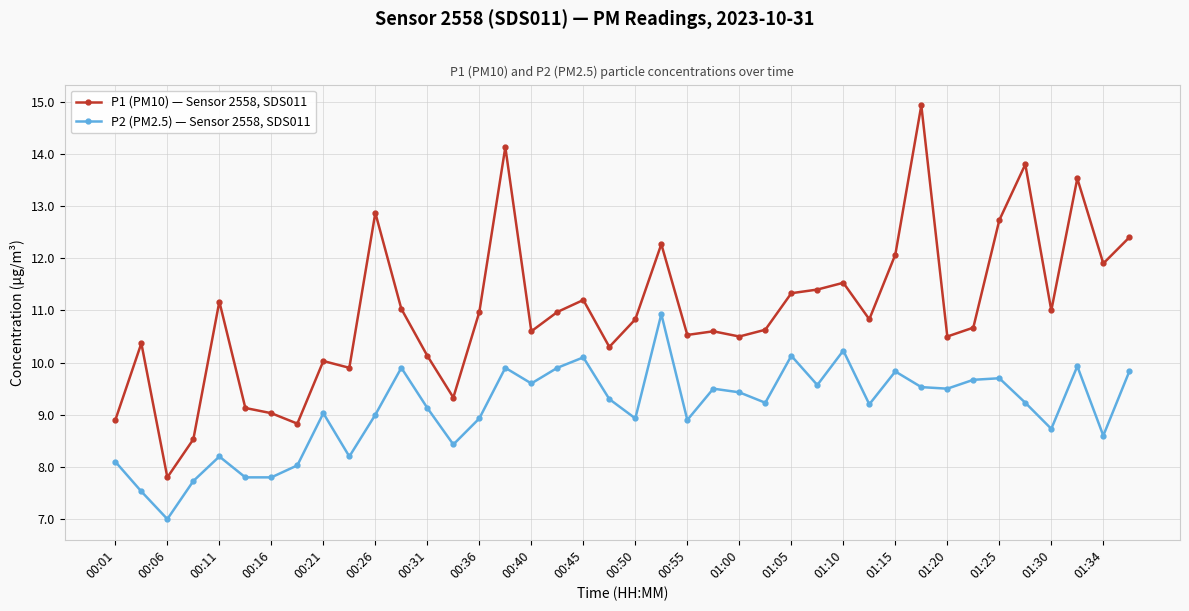

What is the difference between the maximum and minimum values in the P2 (PM2.5) — Sensor 2558, SDS011 series?

3.9